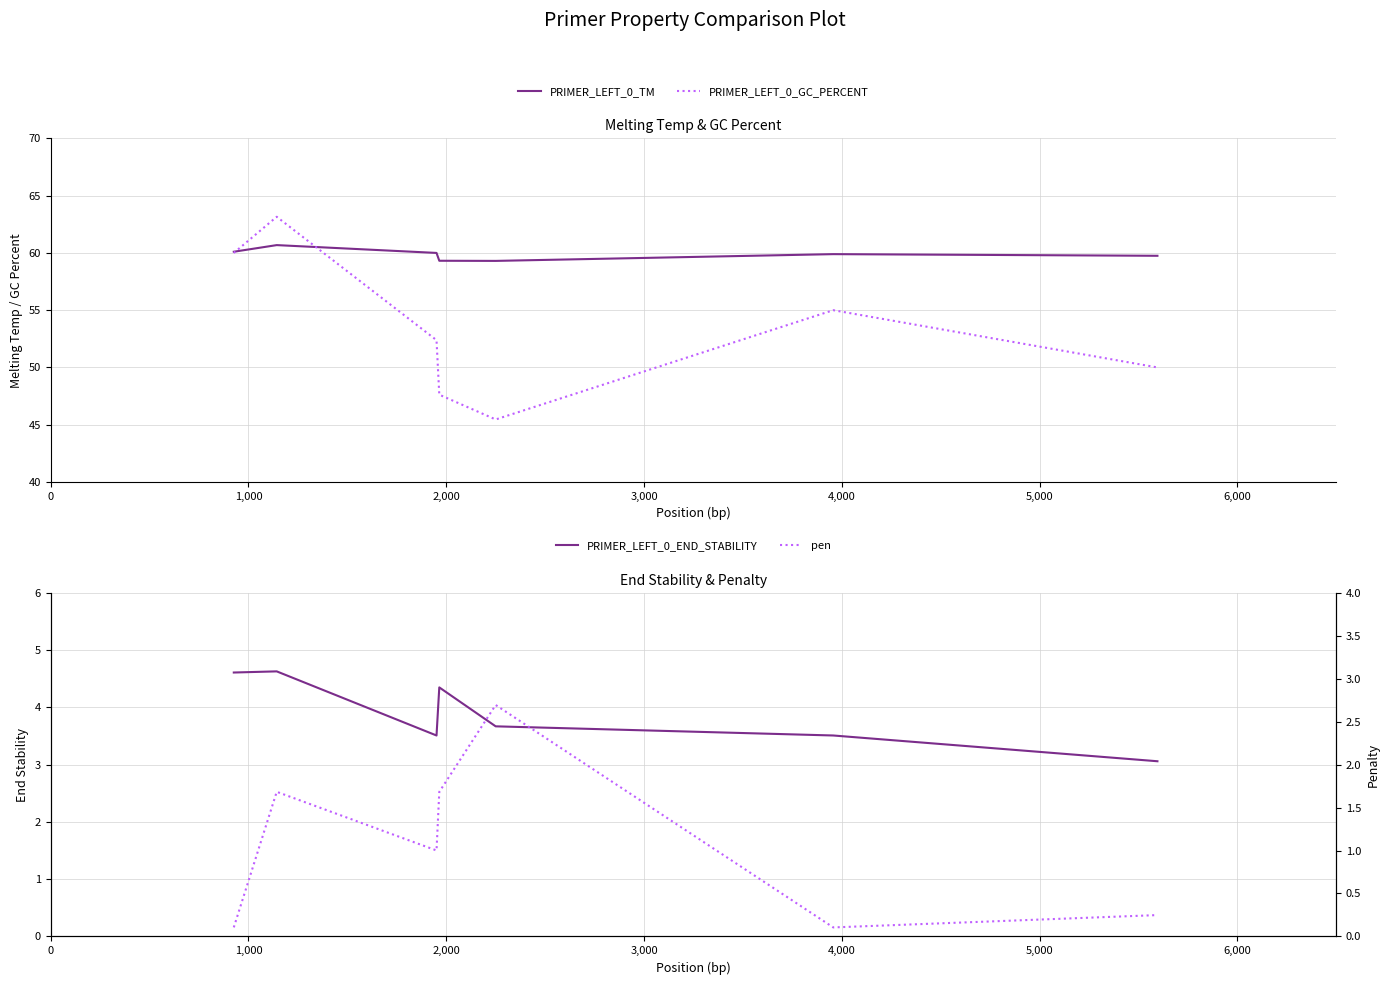

Count the number of data series in this chart.

4